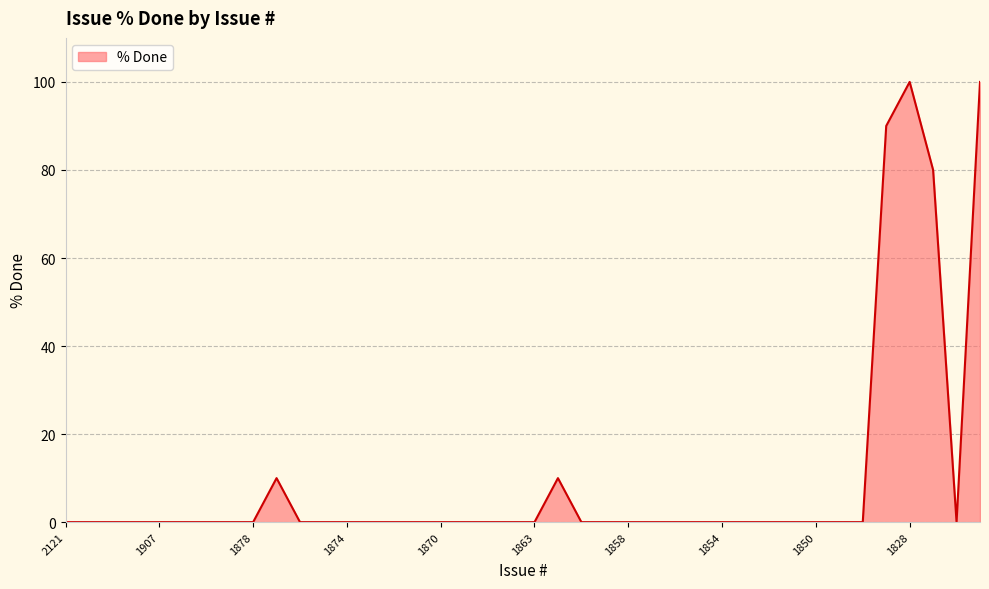

What is the difference between the maximum and minimum values?

100